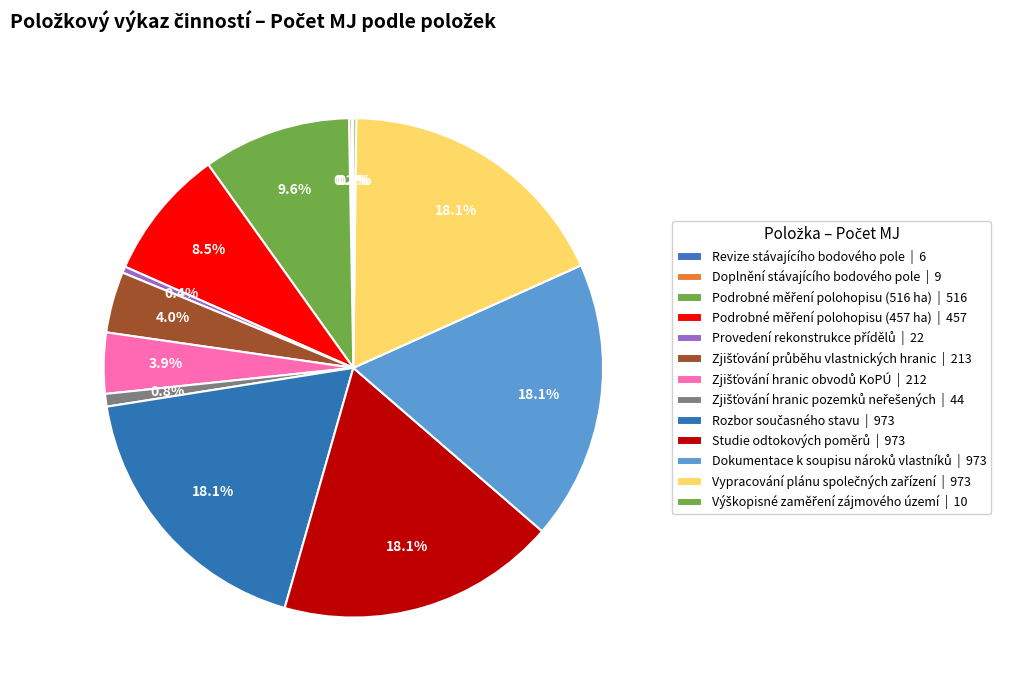

Does any single category account for the majority?

No